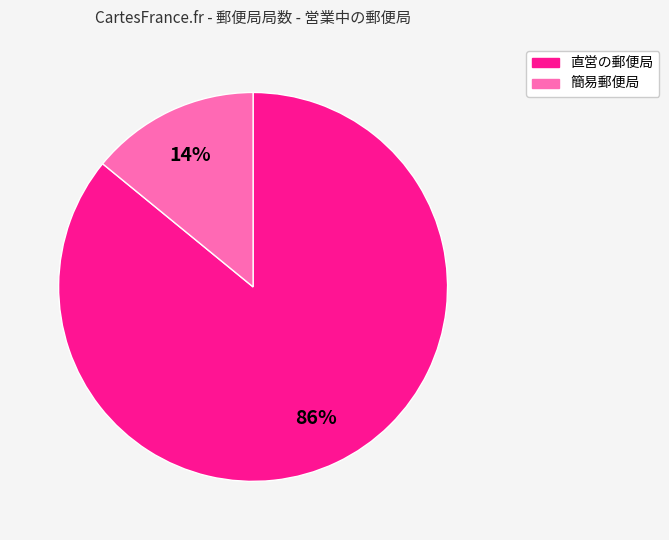

True or false: 簡易郵便局 accounts for 1% of the total.

False